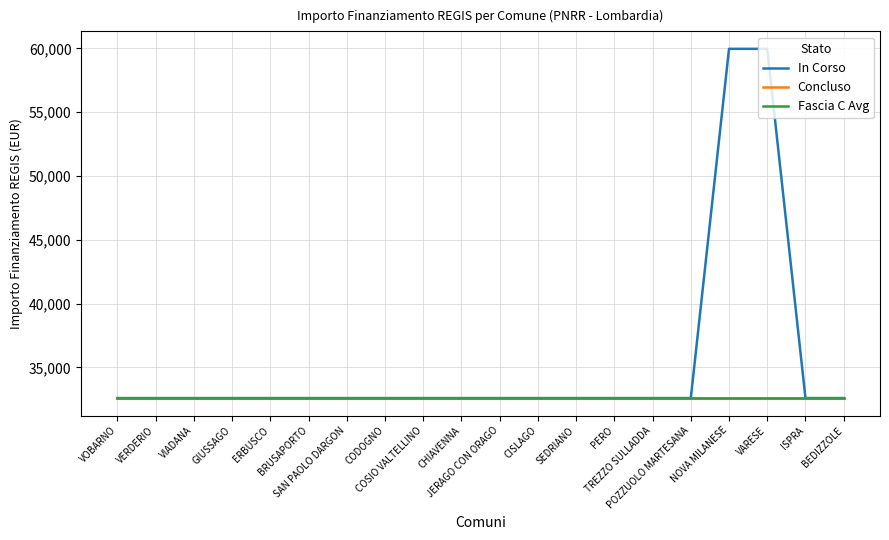

Does the chart display data point markers on the line(s)?

No